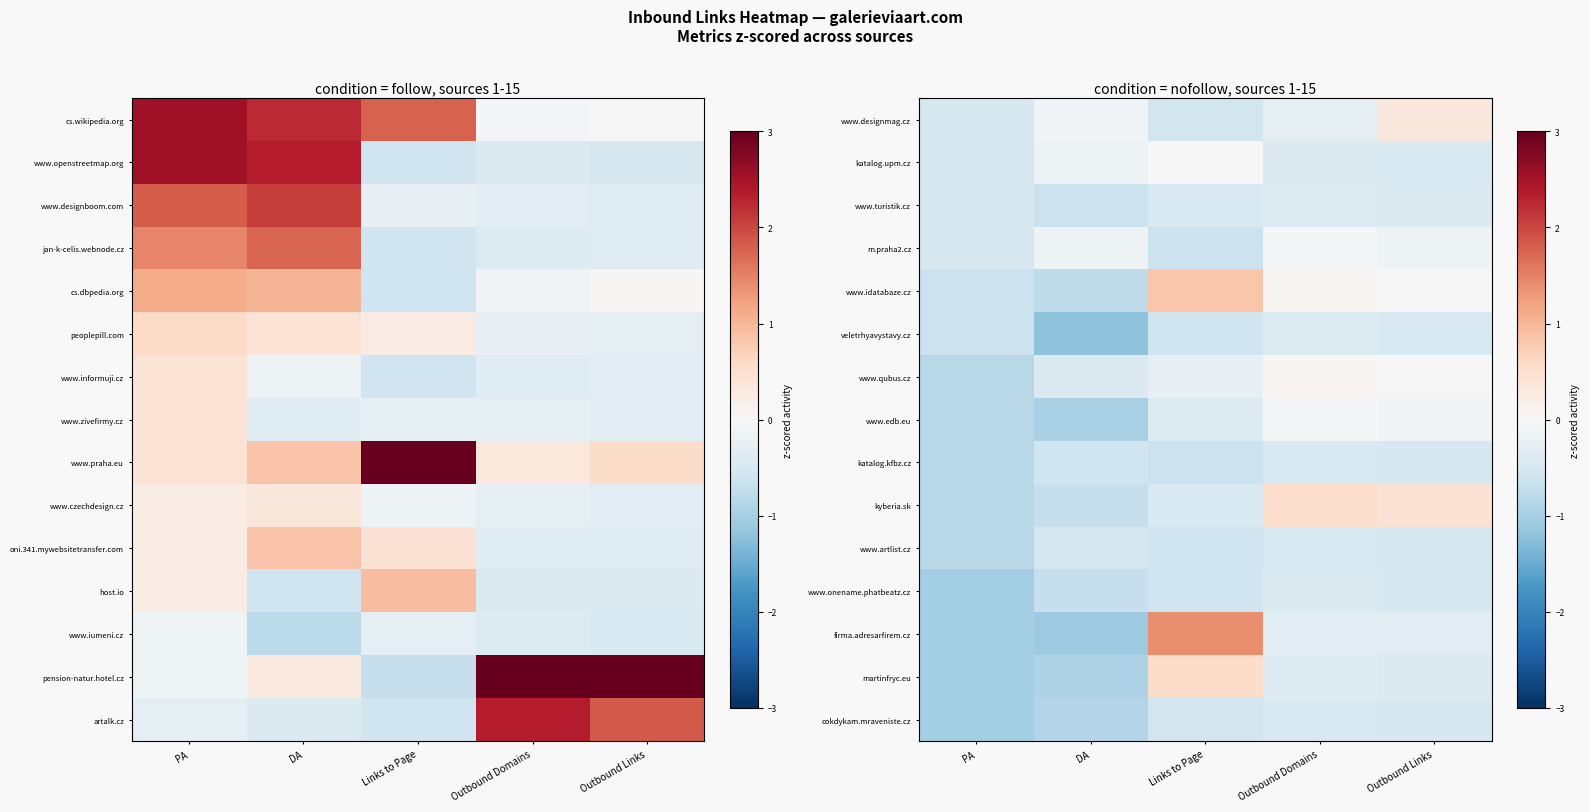

At which label does veletrhyavystavy.cz reach its minimum?

DA